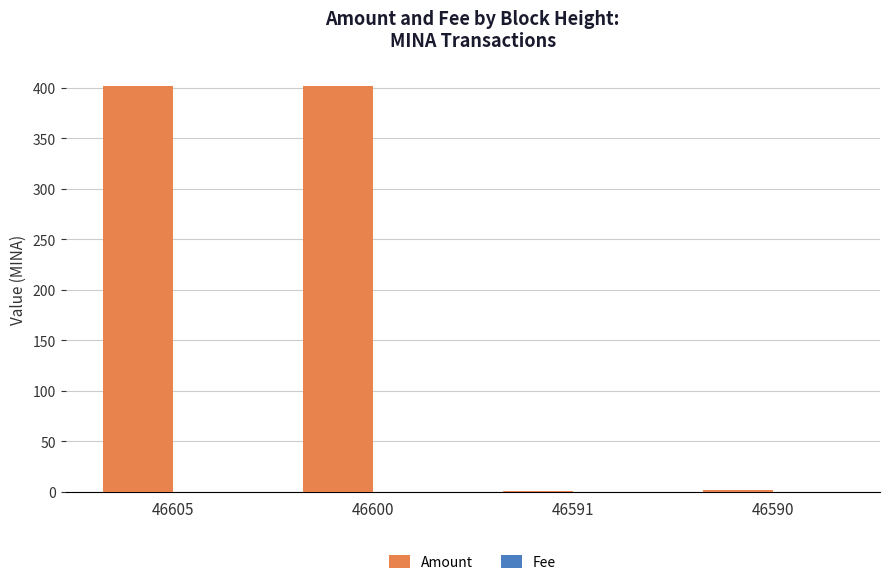

Which series has the largest total across all categories?

Amount